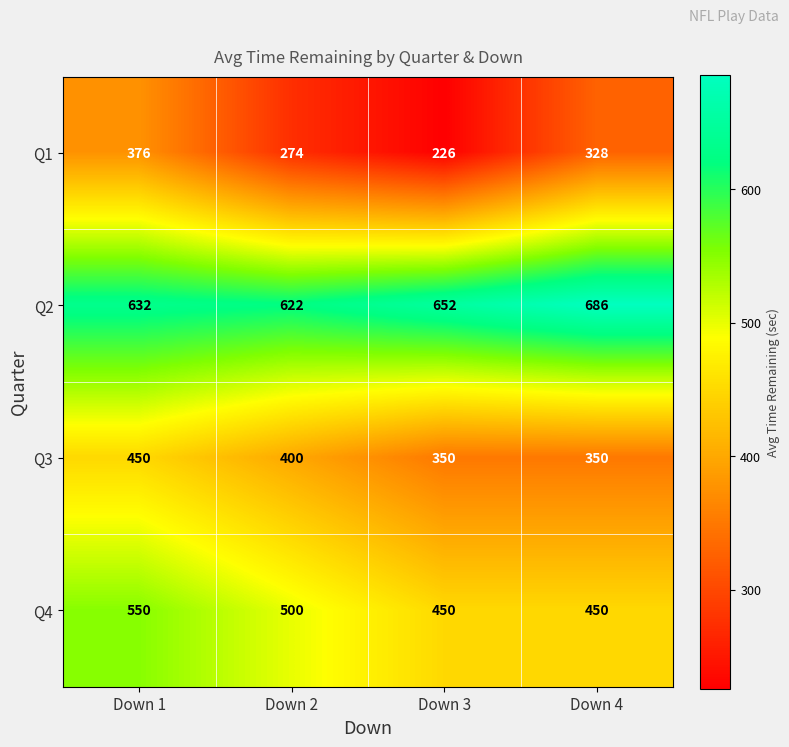

What is the total value across all series at Down 1?

2008